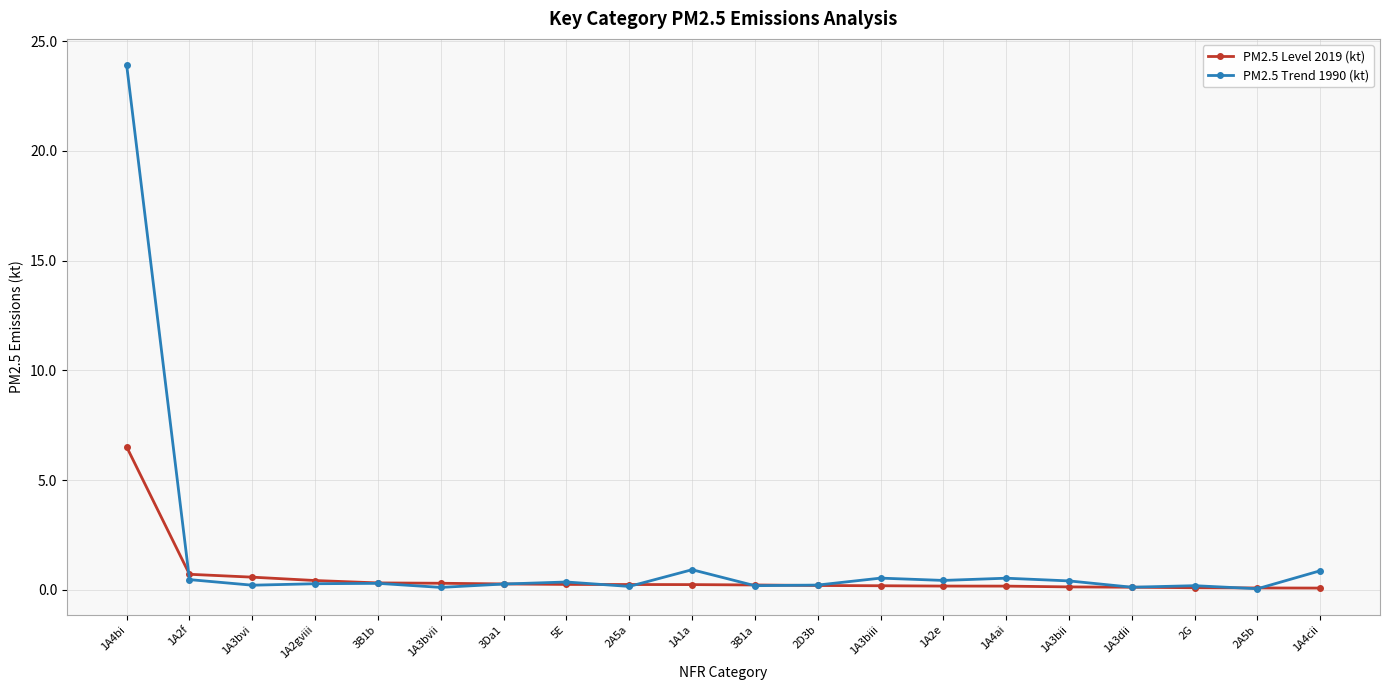

What are all the series names shown in the legend?

PM2.5 Level 2019 (kt), PM2.5 Trend 1990 (kt)